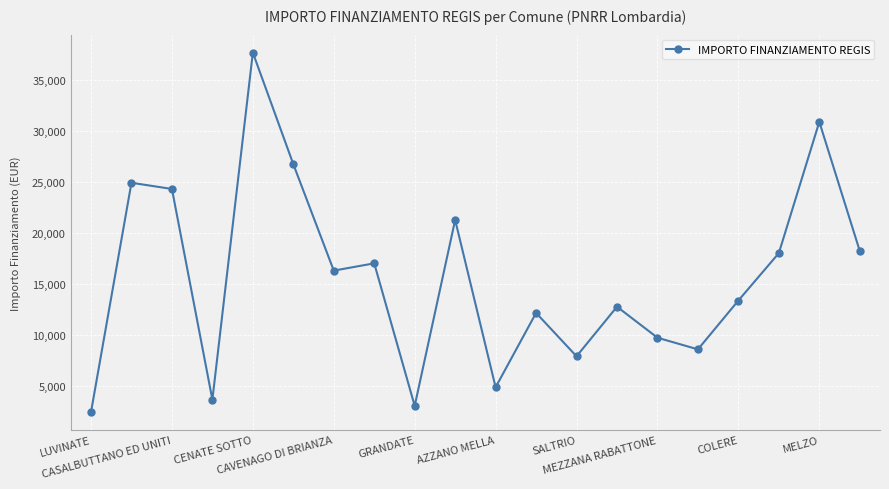

True or false: the data has more than 1 interior local peaks.

True